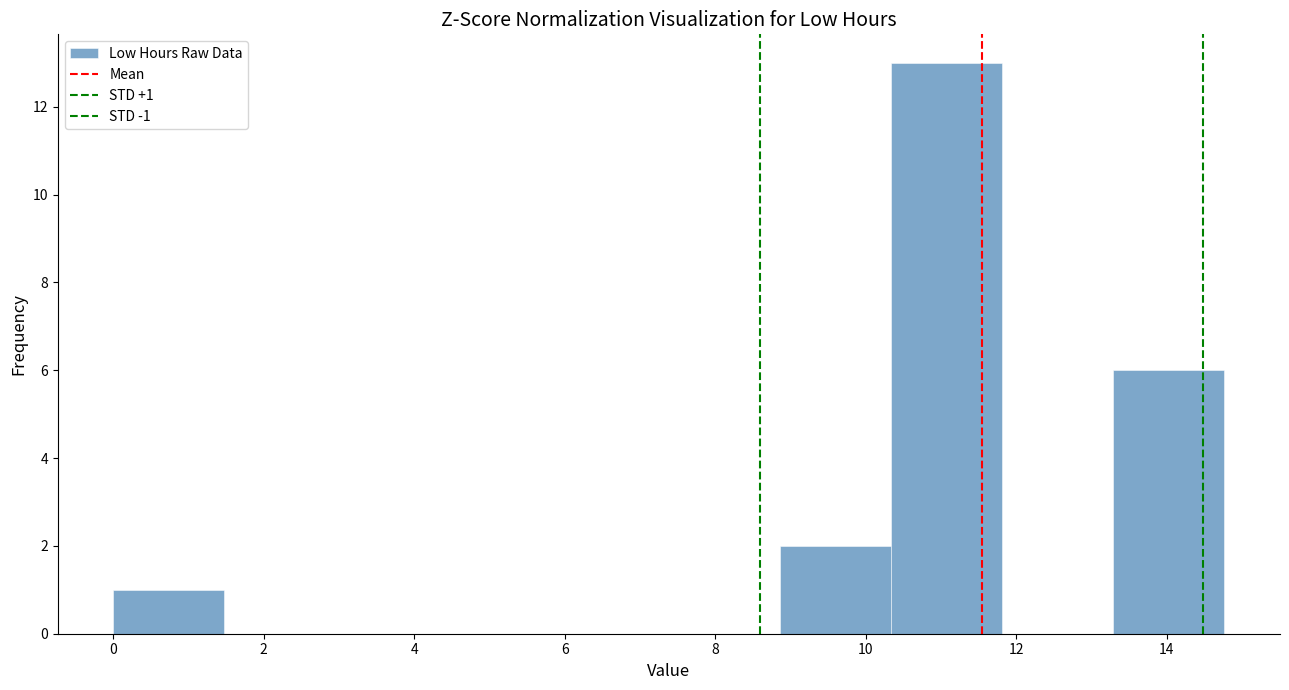

Over which range of the x-axis is the bar tallest?

10.4 to 11.8